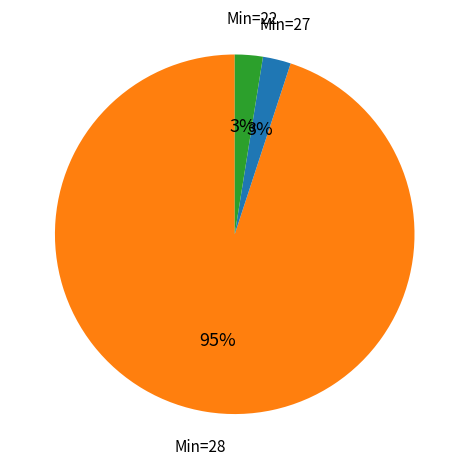

Is there a majority slice in this chart?

Yes